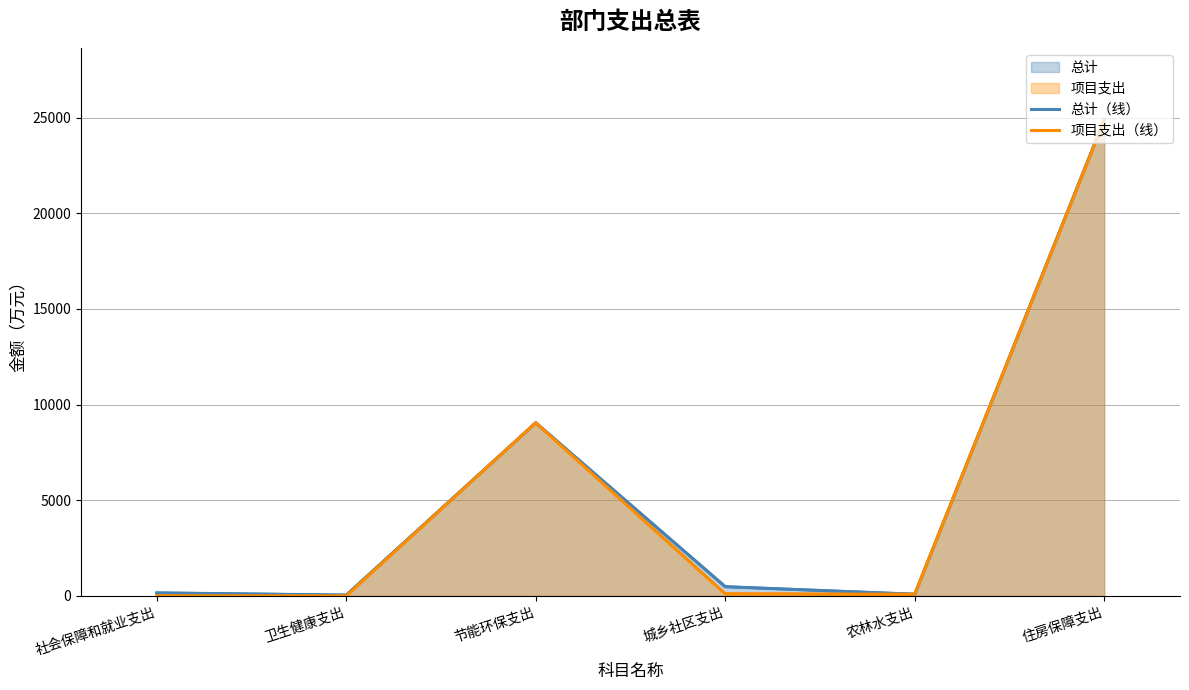

What position from the left is 城乡社区支出?

4